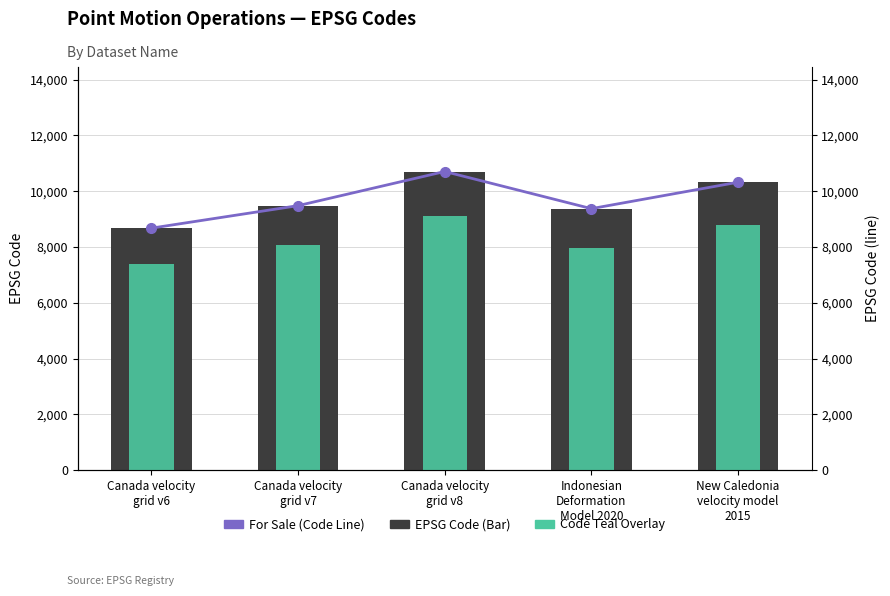

What is the average value of the CODE (Line) series?

9712.8